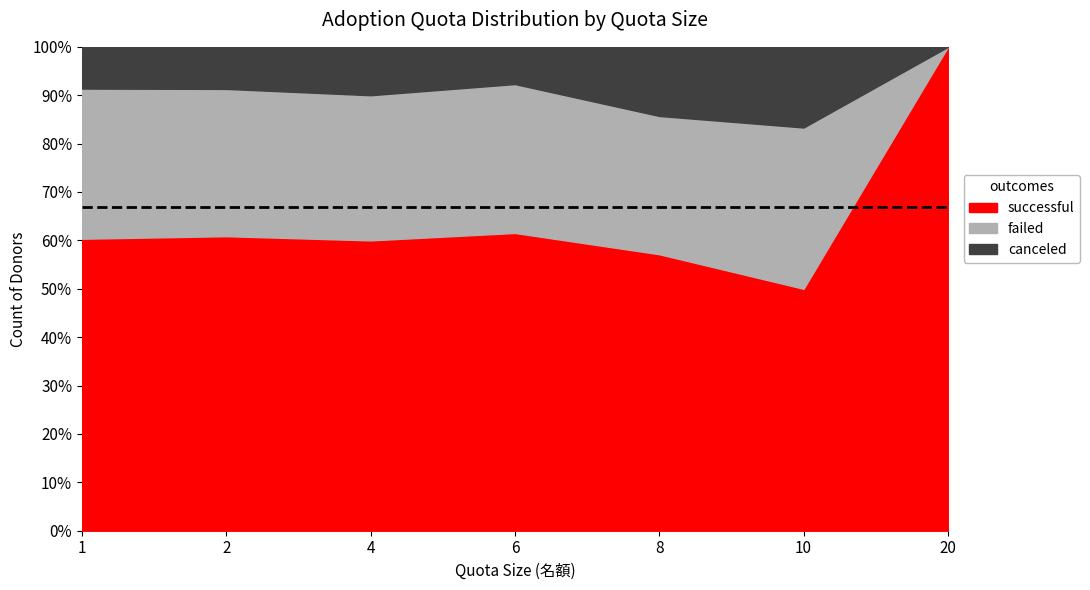

The value of failed at 10 is 2. True or false?

True